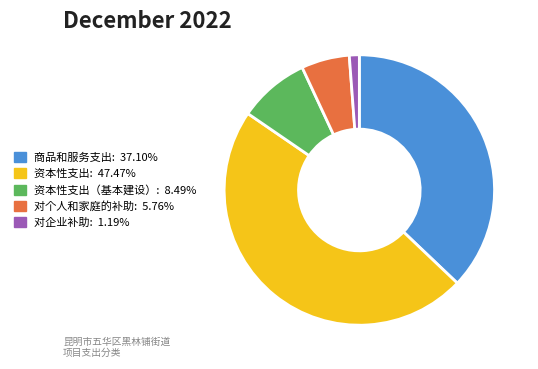

Combined, do 资本性支出: 47.47% and 对企业补助: 1.19% account for over 50%?

No